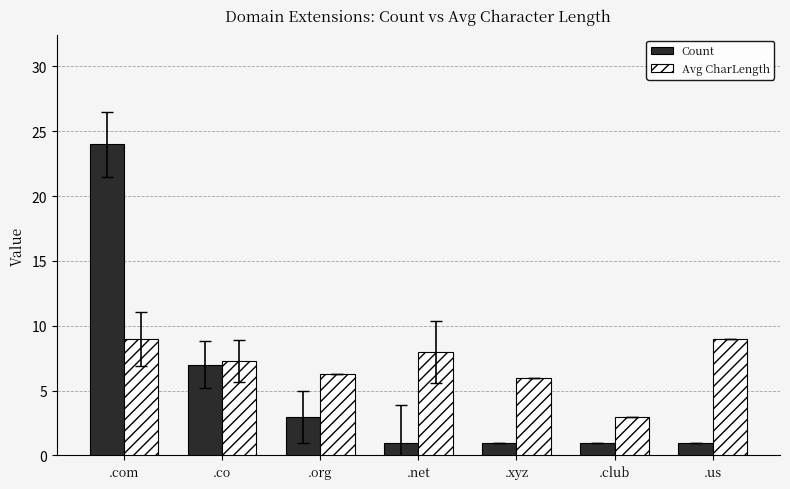

What is the difference between the Count values at .co and .net?

6.0